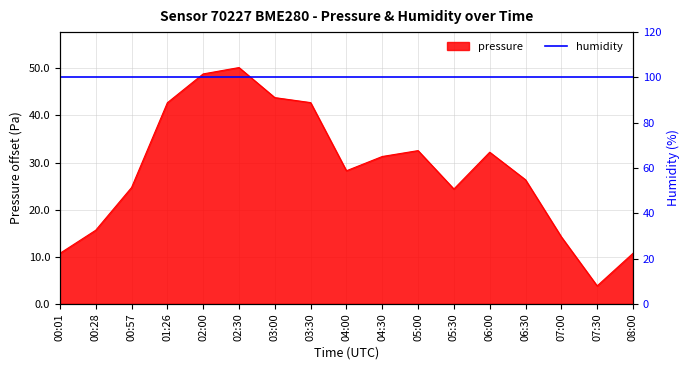

Where is the data nearest to the value 26?

06:30